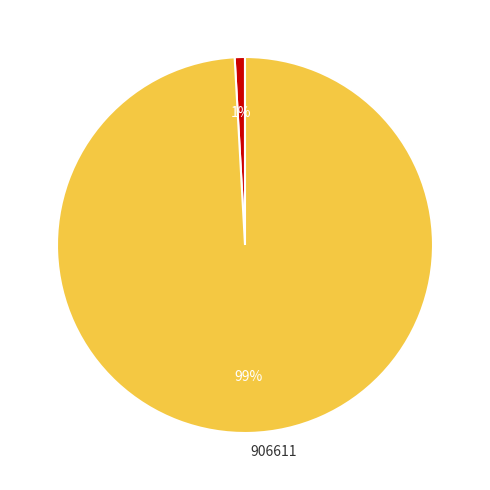

True or false: 906611 accounts for 99% of the total.

True